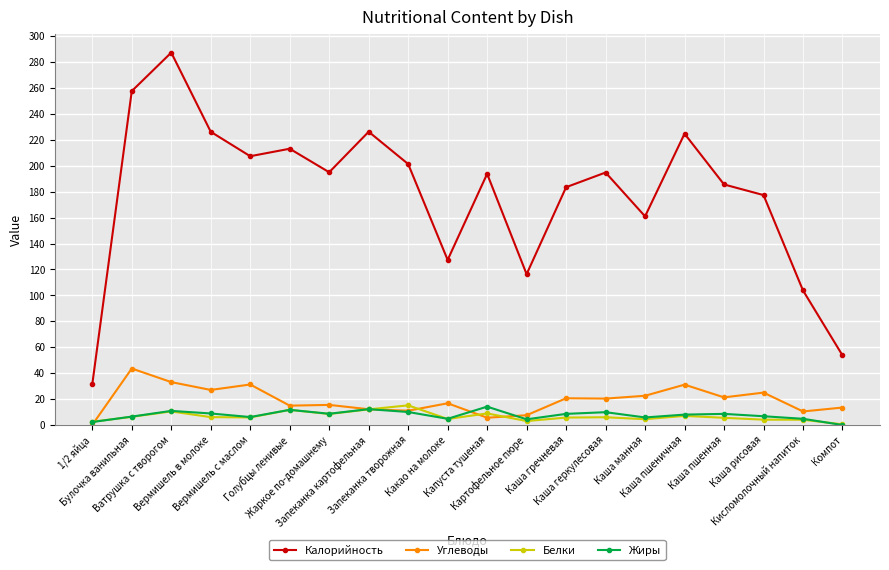

The Калорийность series shows 177.4 at Каша рисовая. True or false?

True